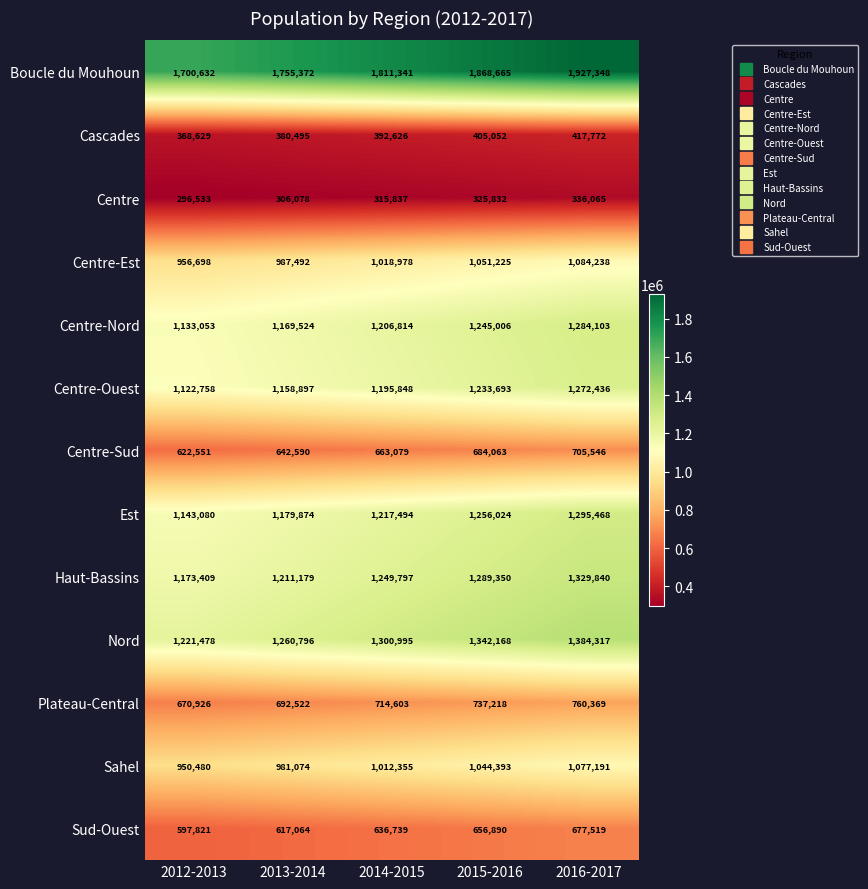

How many data points in Centre-Ouest are less than 1195848?

2